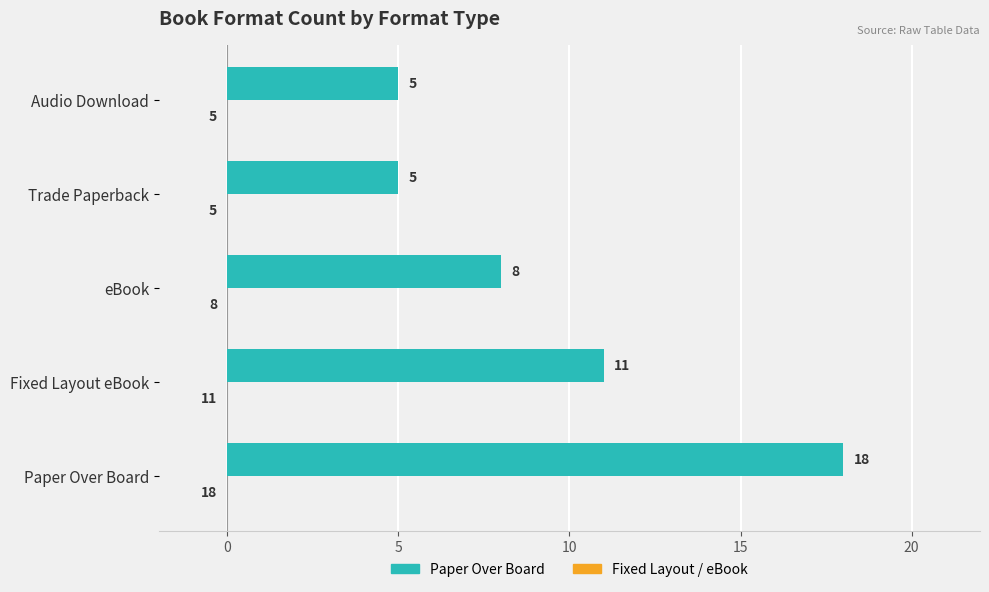

Which has a higher value, eBook or Trade Paperback?

eBook